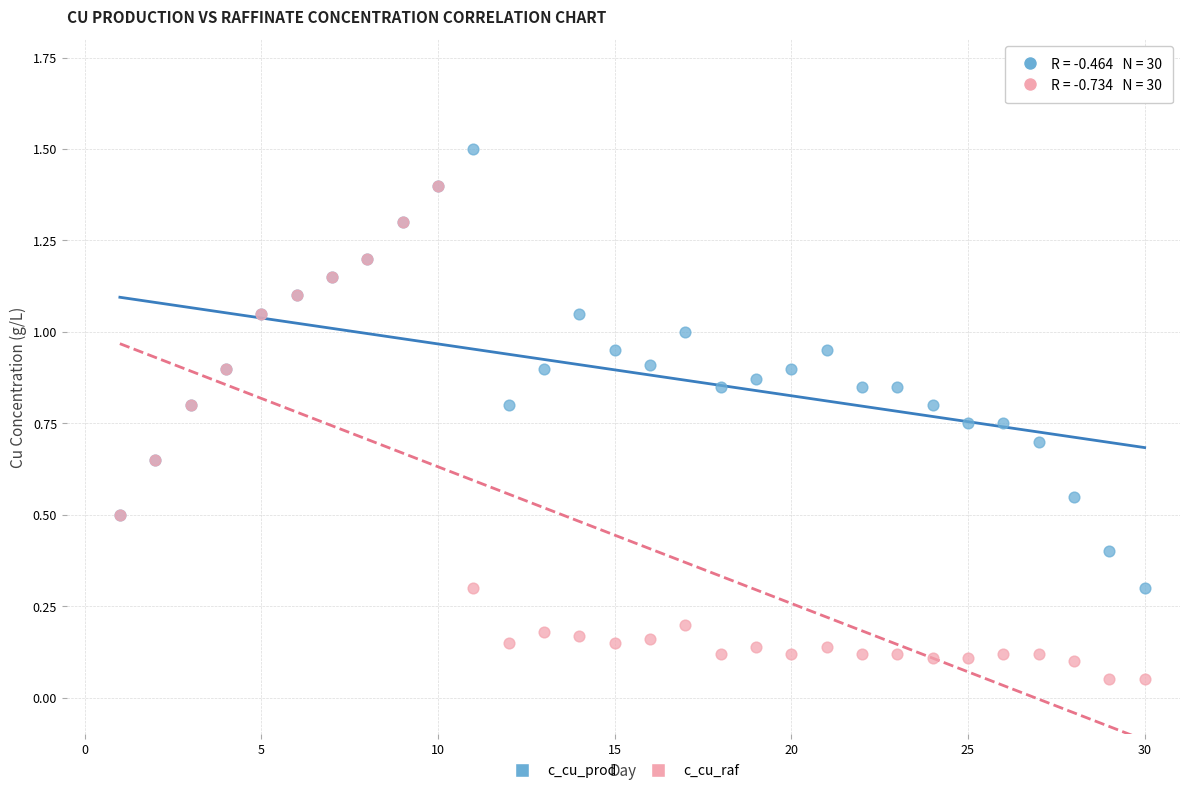

What are all the series names shown in the legend?

c_cu_prod, c_cu_raf